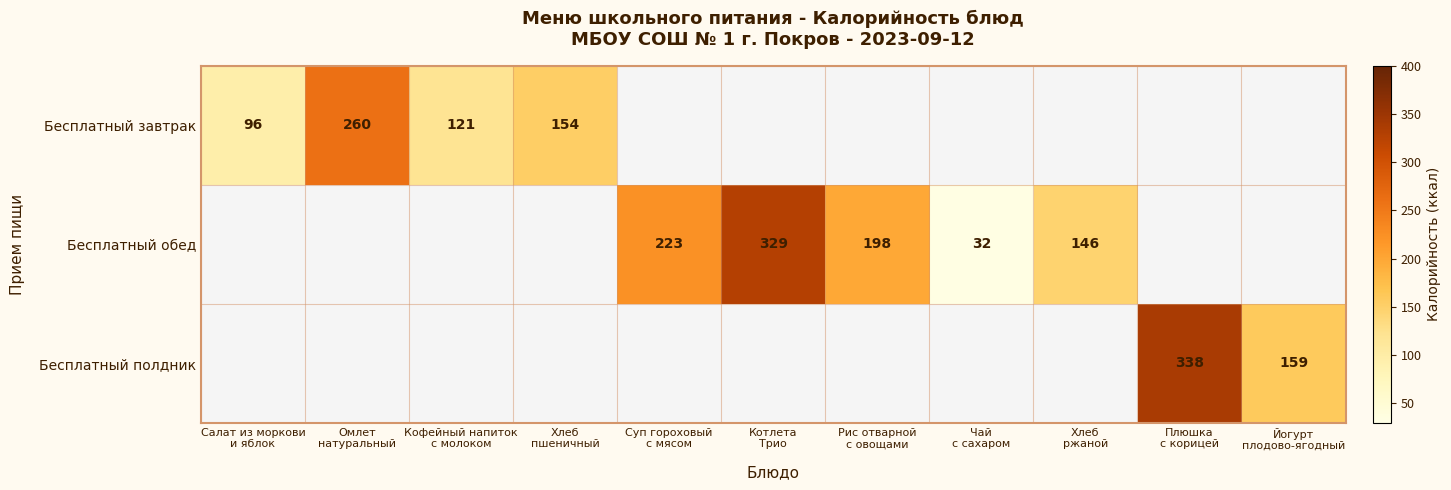

Is it true that Бесплатный обед equals 49.1 at Чай с сахаром?

False